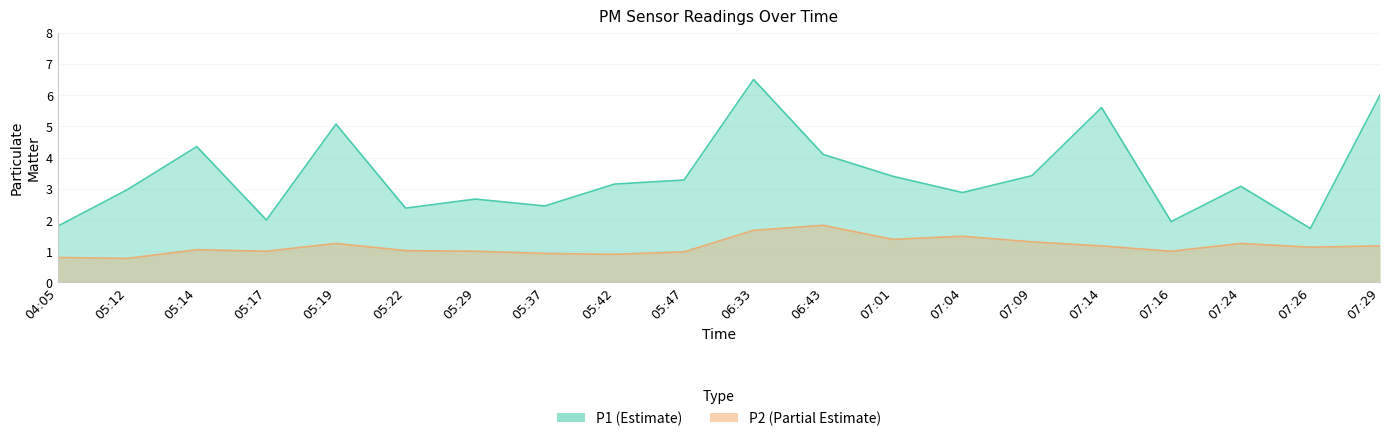

Which series has the largest range (max minus min)?

P1